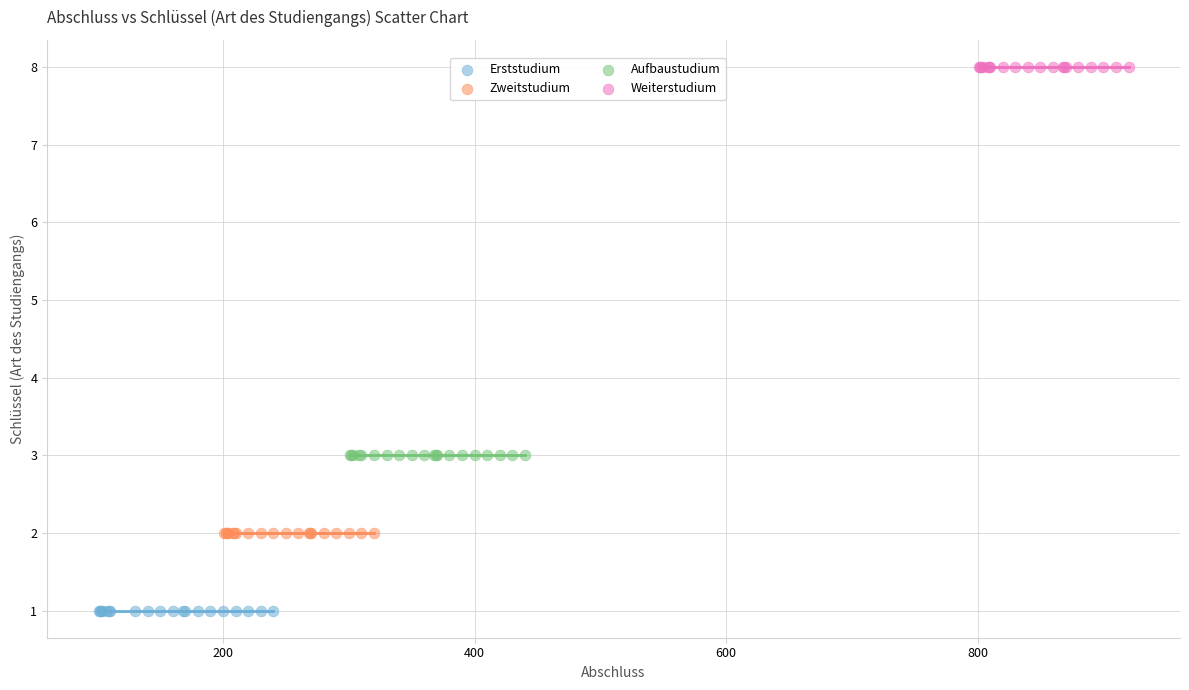

What are all the series names shown in the legend?

Erststudium, Zweitstudium, Aufbaustudium, Weiterstudium